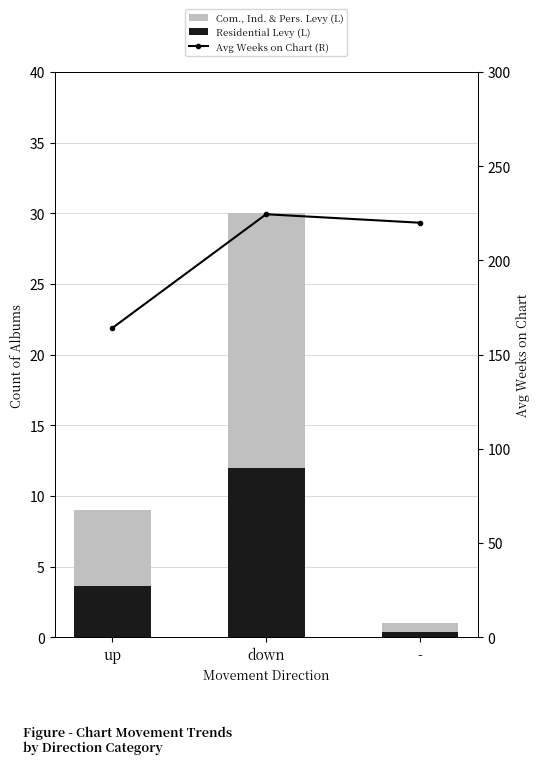

What is the sum of the Avg Weeks on Chart (R) values at - and up?

384.1